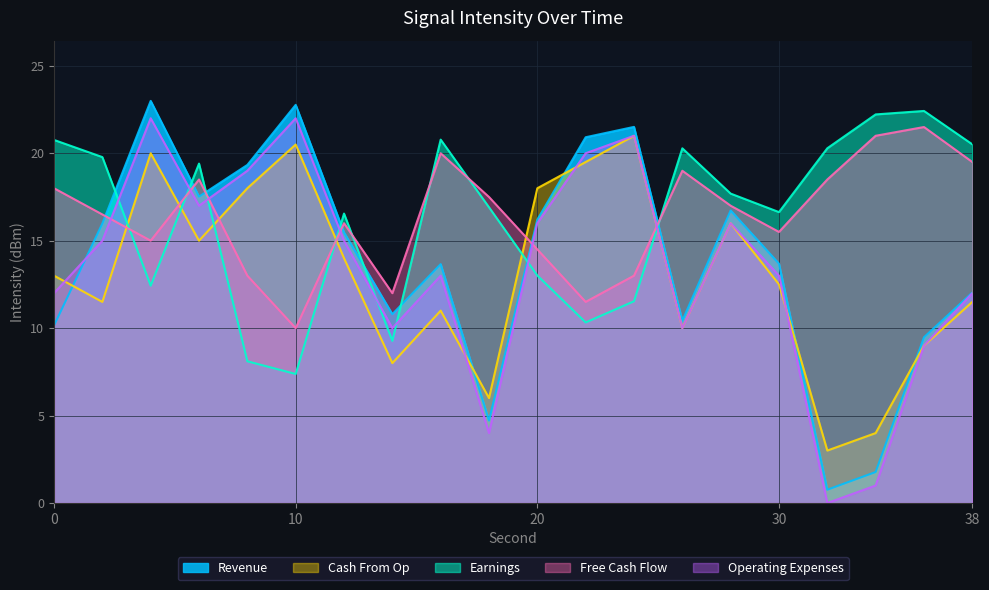

What is the value of the Operating Expenses point at the 4th from the left?

17.0